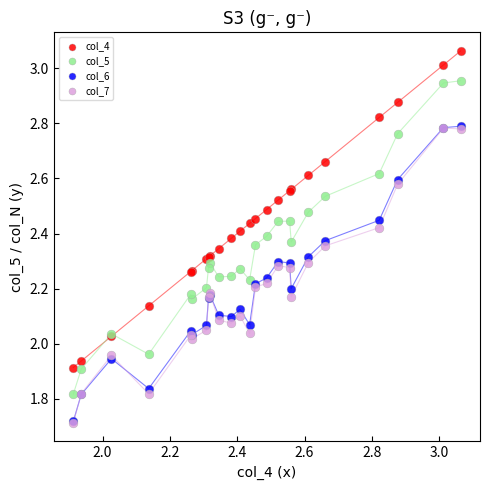

Which series has the widest spread of Y values?

col_4